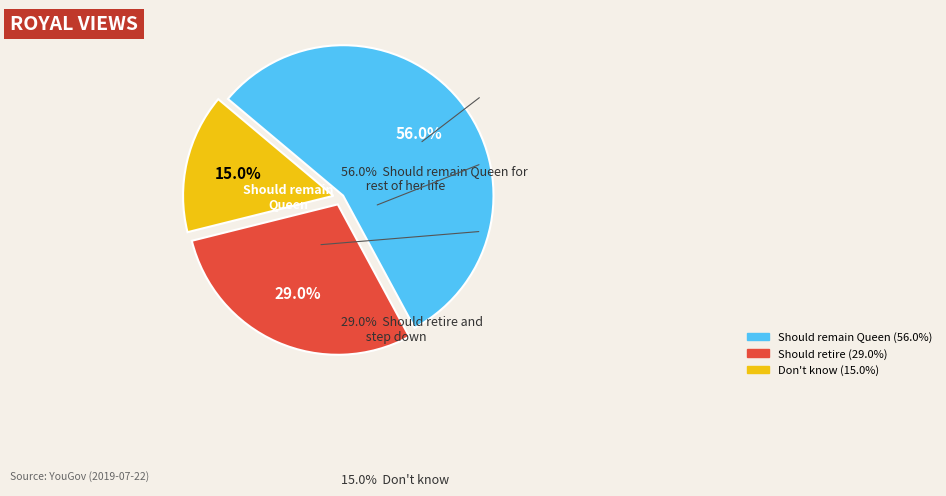

Is there a majority slice in this chart?

Yes